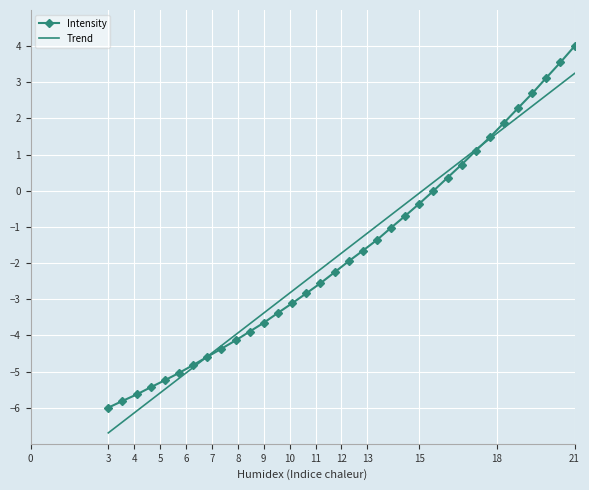

How many values are below -1?

21